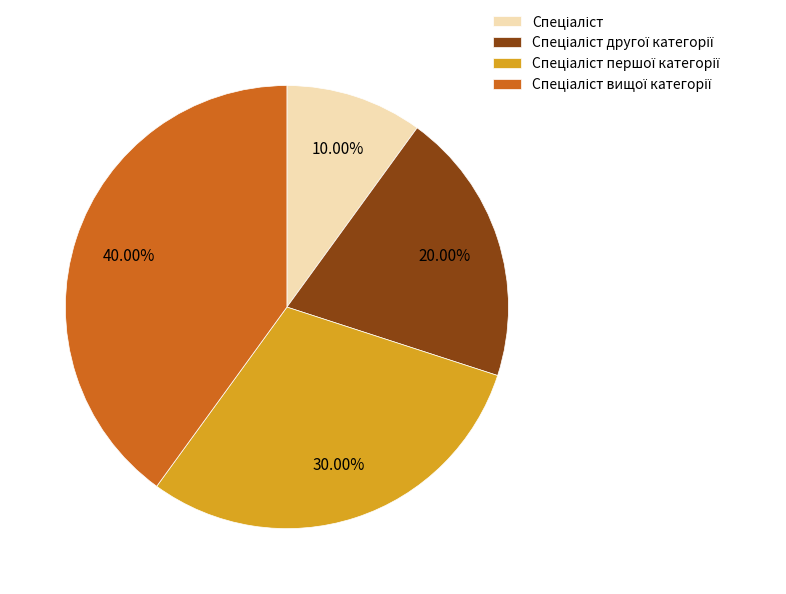

Is there a majority slice in this chart?

No